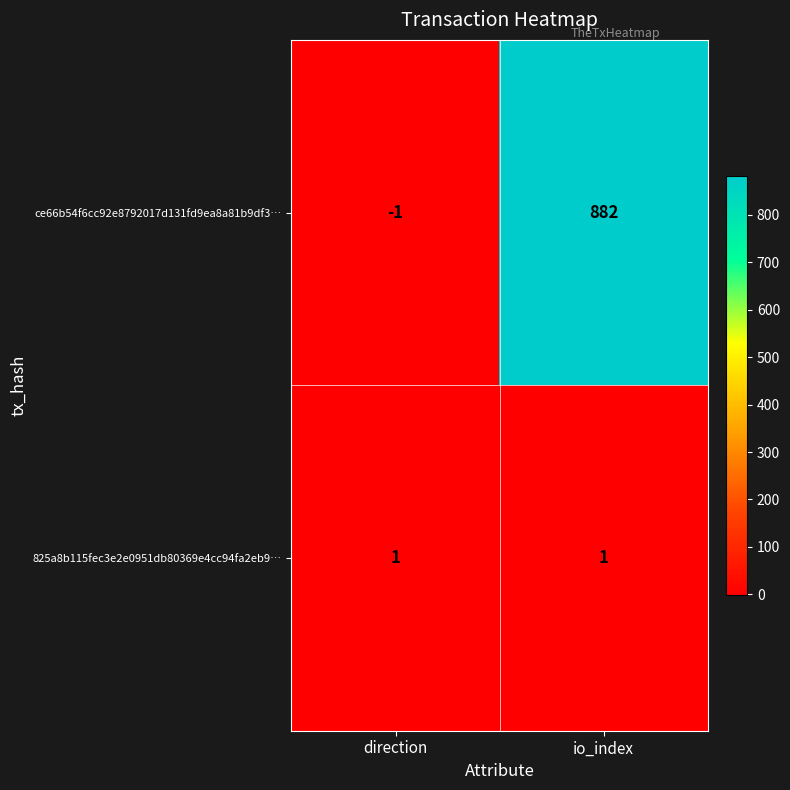

The ce66b54f6cc92e8792017d131fd9ea8a81b9df3… series shows 882 at io_index. True or false?

True